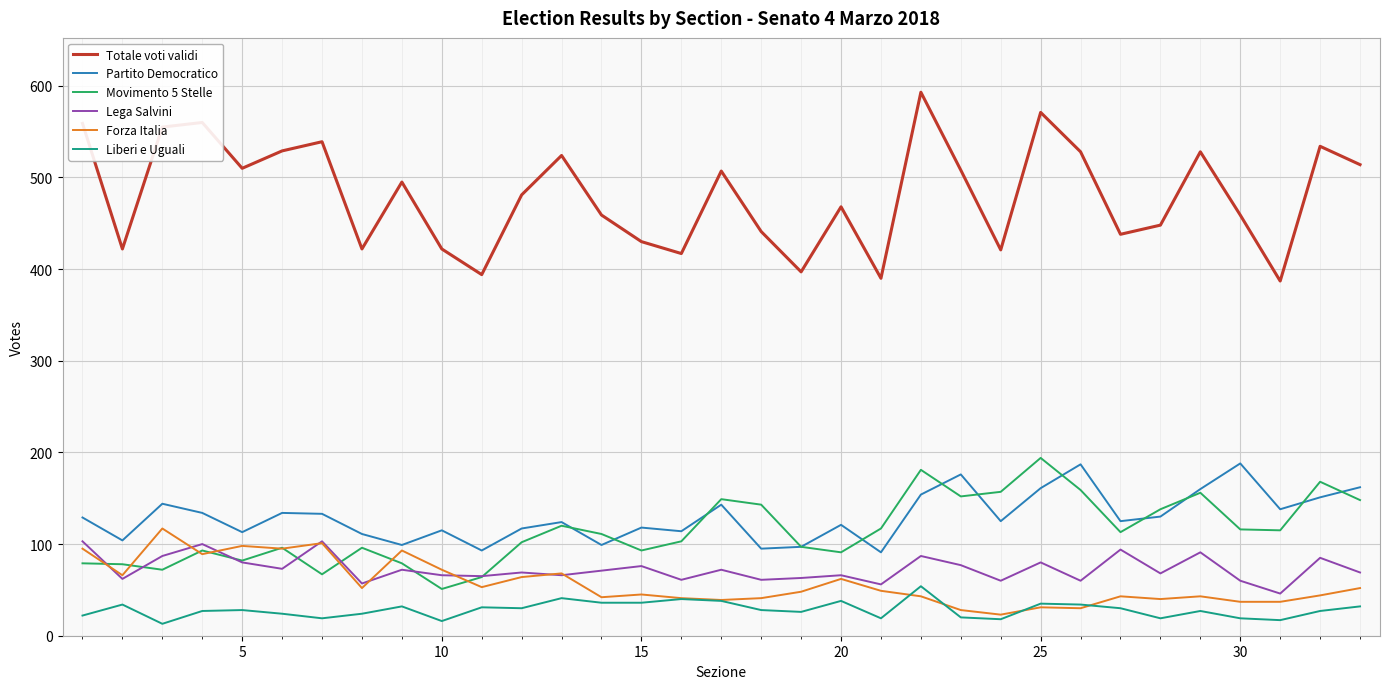

True or false: Movimento 5 Stelle has more than 2 interior local peaks.

True